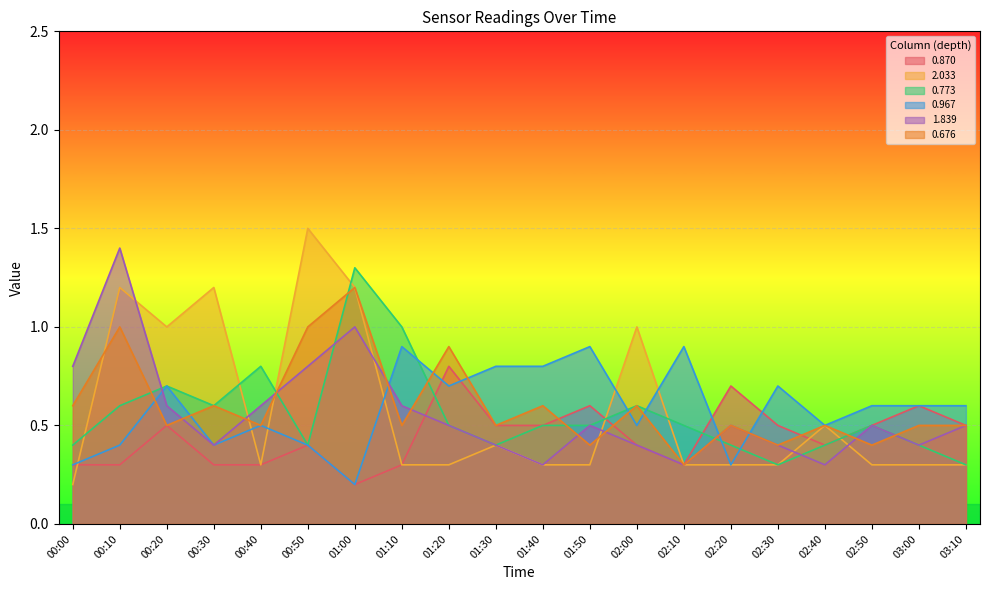

Rank the series at 02:50 from highest to lowest value.

0.967, 0.870, 0.773, 1.839, 0.676, 2.033